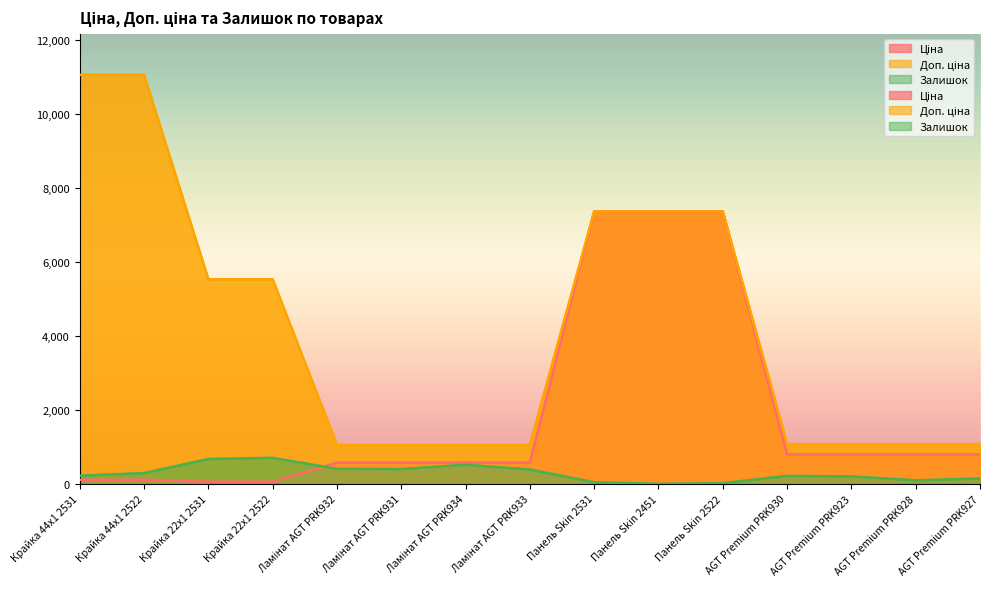

Reading left to right, what are all the values shown in this chart?

Ціна: 110.5	110.5	55.3	55.3	571.6	571.6	571.6	571.6	7360.2	7360.2	7360.2	793.0	793.0	793.0	793.0
Доп. ціна: 11055.0	11055.0	5528.0	5528.0	1048.0	1048.0	1048.0	1048.0	7360.2	7360.2	7360.2	1074.6	1074.6	1074.6	1074.6
Залишок: 218.0	290.0	670.0	702.0	405.0	398.0	516.0	387.0	43.0	0.0	17.0	215.0	200.0	95.0	143.0